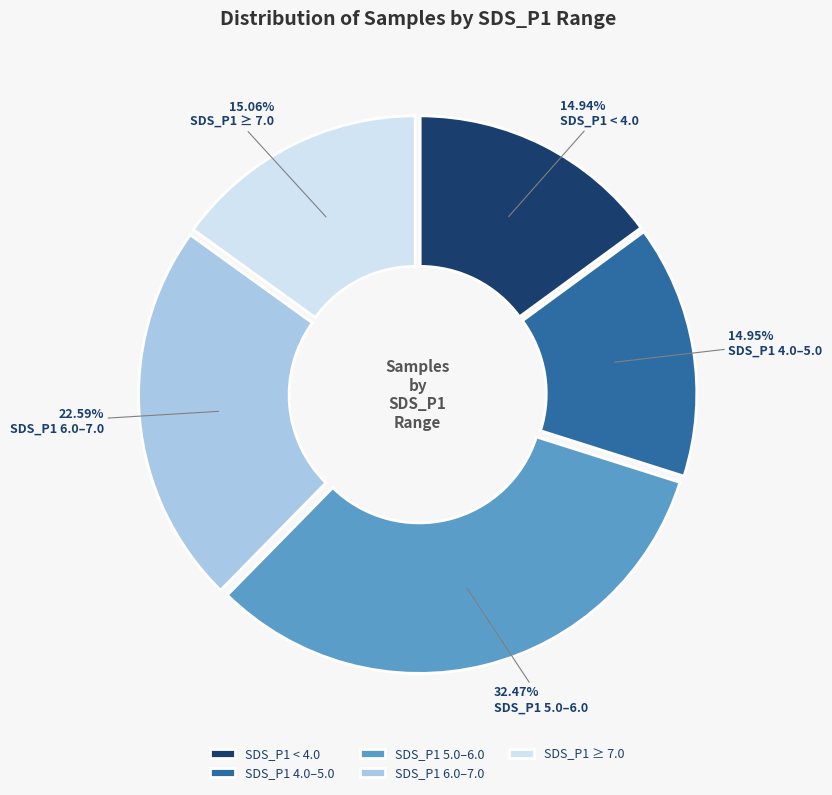

What is the ratio of the value at SDS_P1 6.0–7.0 to the value at SDS_P1 < 4.0?

1.5